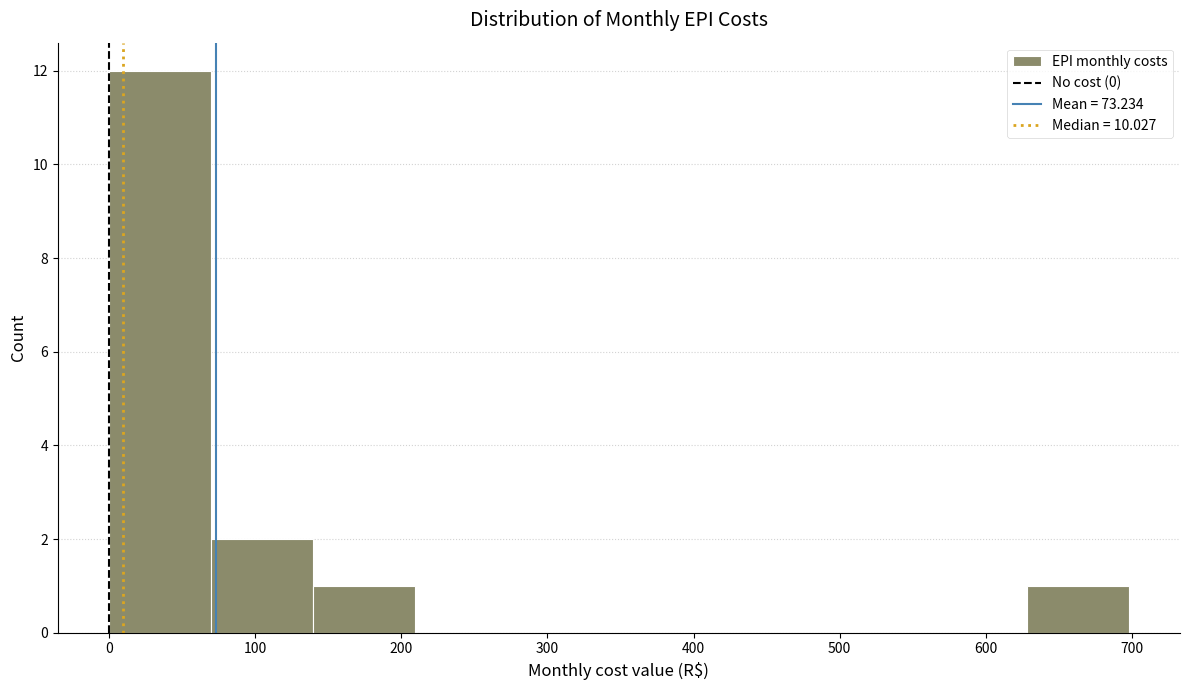

Over which range of the x-axis is the bar tallest?

0 to 70